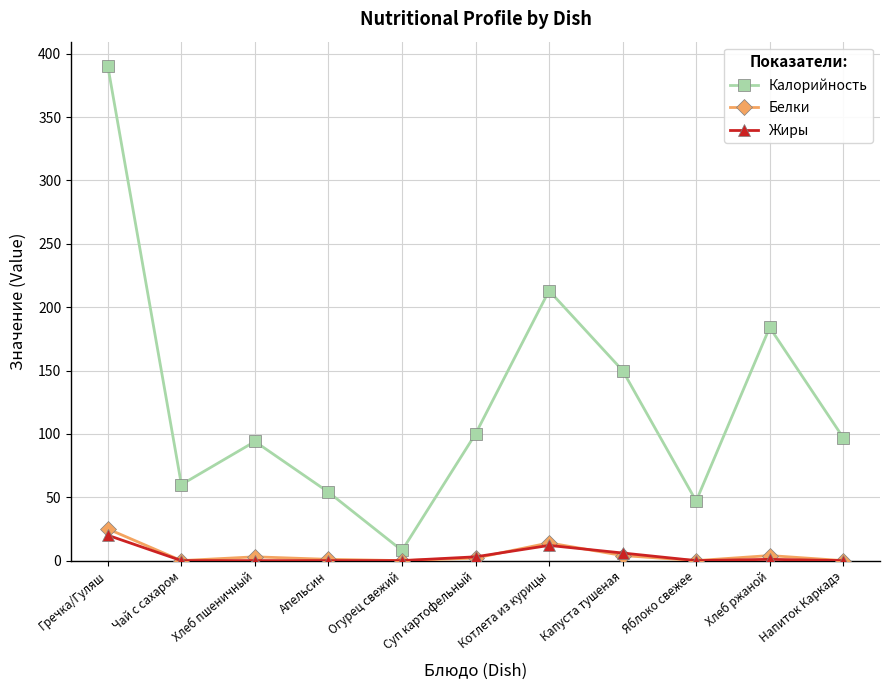

What is the sum of the Белки values at Огурец свежий and Гречка/Гуляш?

25